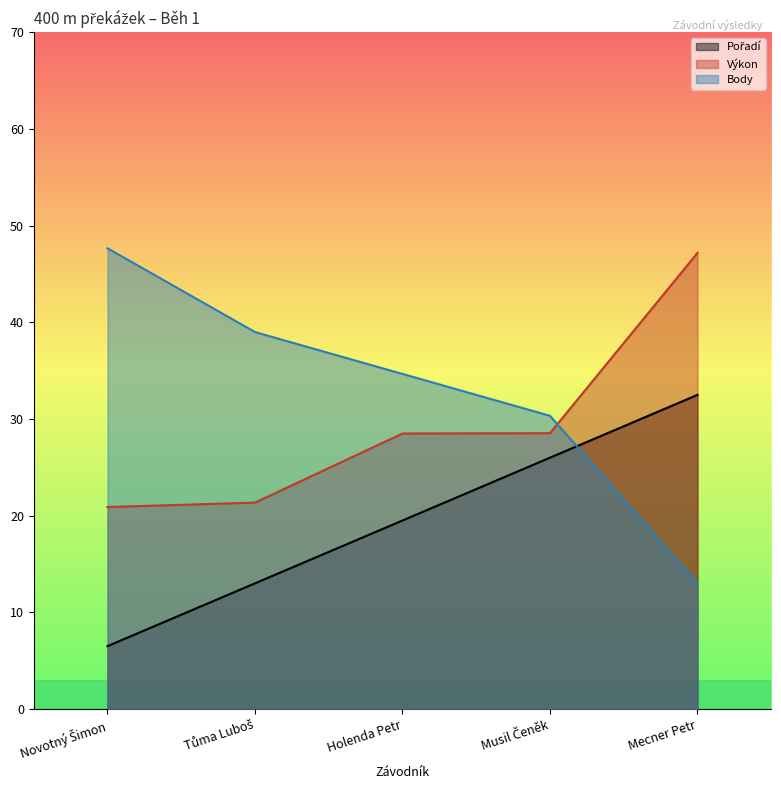

Which category has the lowest value across all series?

Novotný Šimon